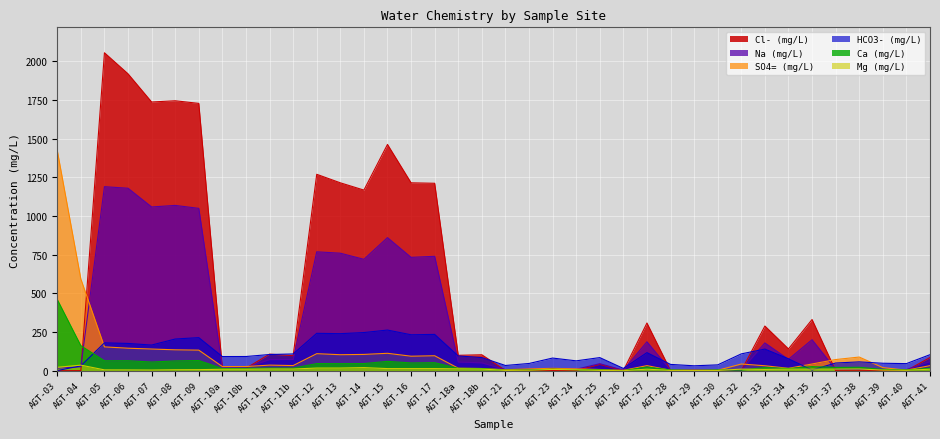

How many lines are shown in the chart?

6